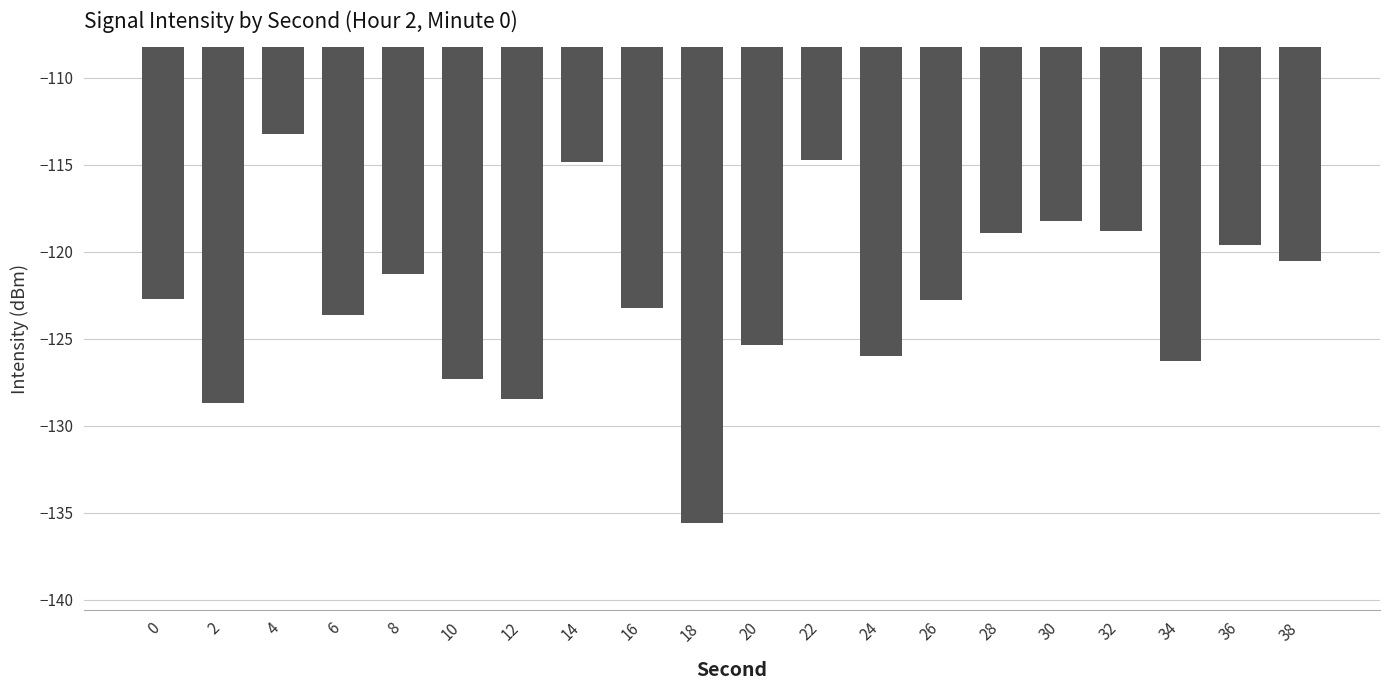

The value at 18 is -94.8. True or false?

False